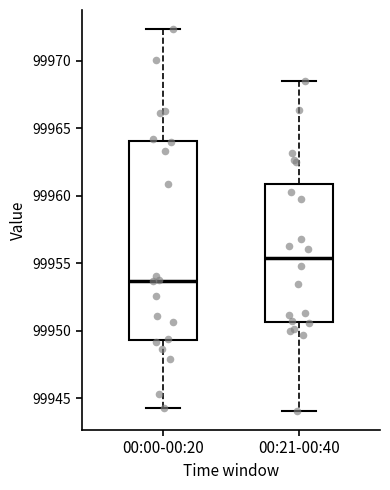

Reading left to right, read every box against the y-axis: the position of its median line, the range the box covers, and the ends of its whiskers. The values are not printed on the chart, so give them approximately, as read against the axis.

00:00-00:20: median 99953.5, box 99949.5 to 99964.0, whiskers 99944.5 to 99972.5
00:21-00:40: median 99955.5, box 99950.5 to 99961.0, whiskers 99944.0 to 99968.5